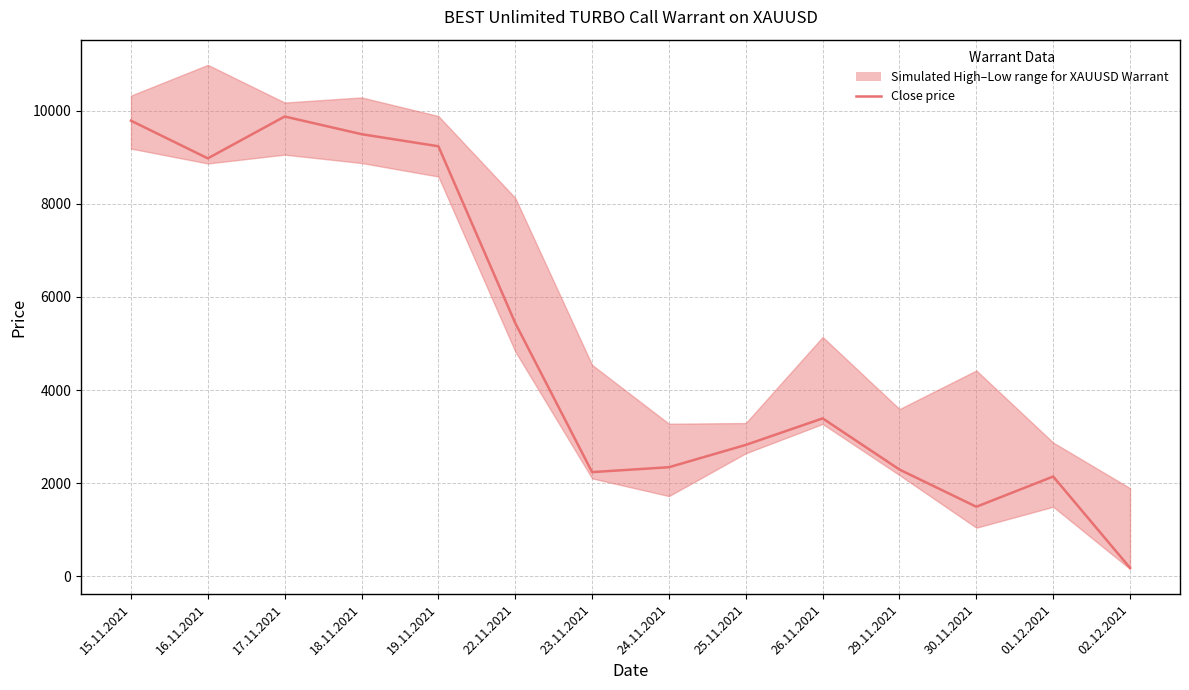

What is the sum of all values?

69710